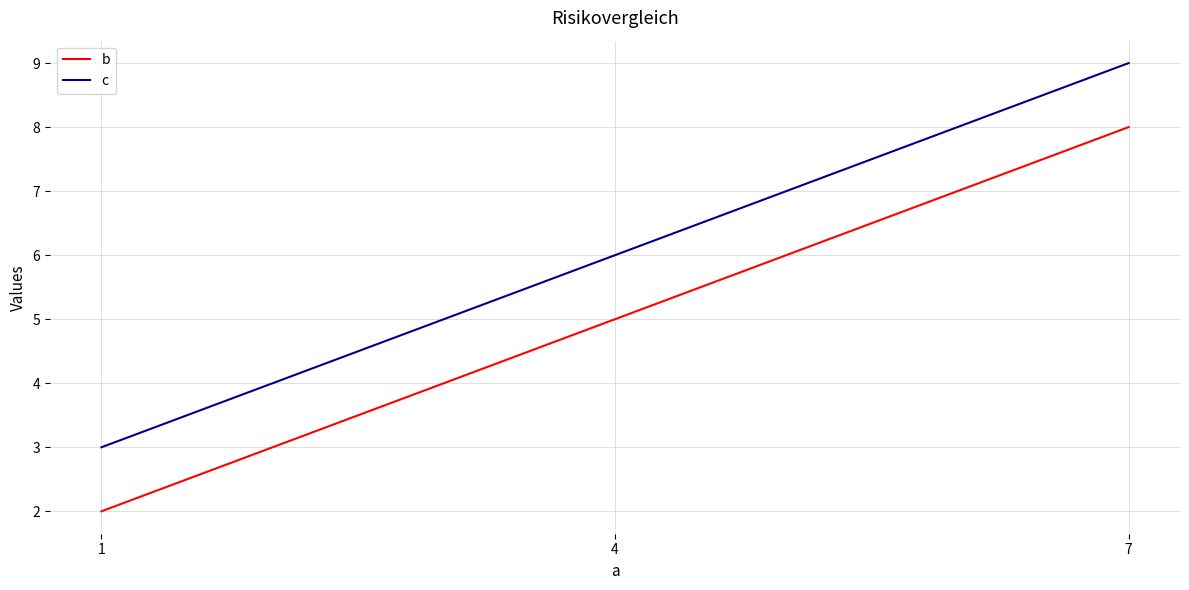

Which series has the largest total across all categories?

c